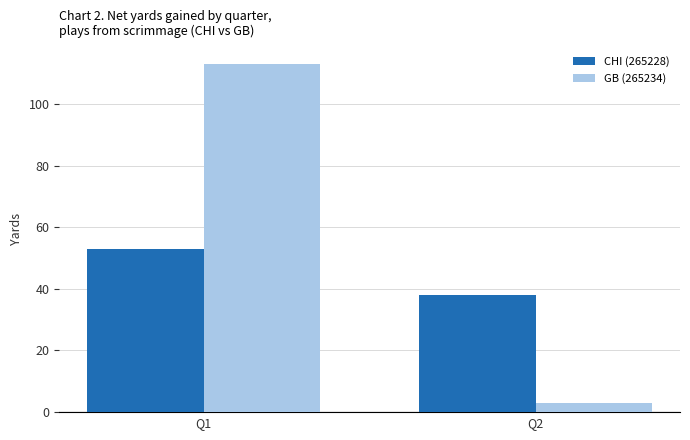

What is the difference between the maximum and minimum values in the CHI (265228) series?

15